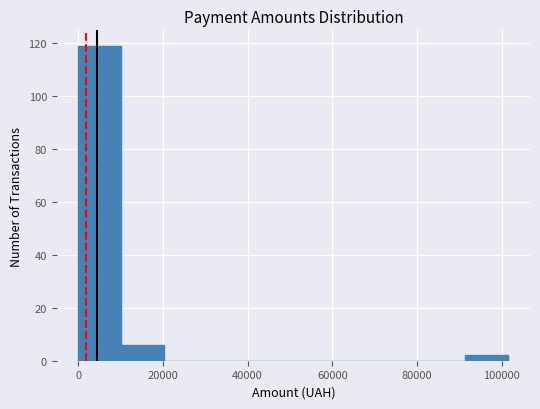

Over which range of the x-axis is the bar tallest?

0 to 10000